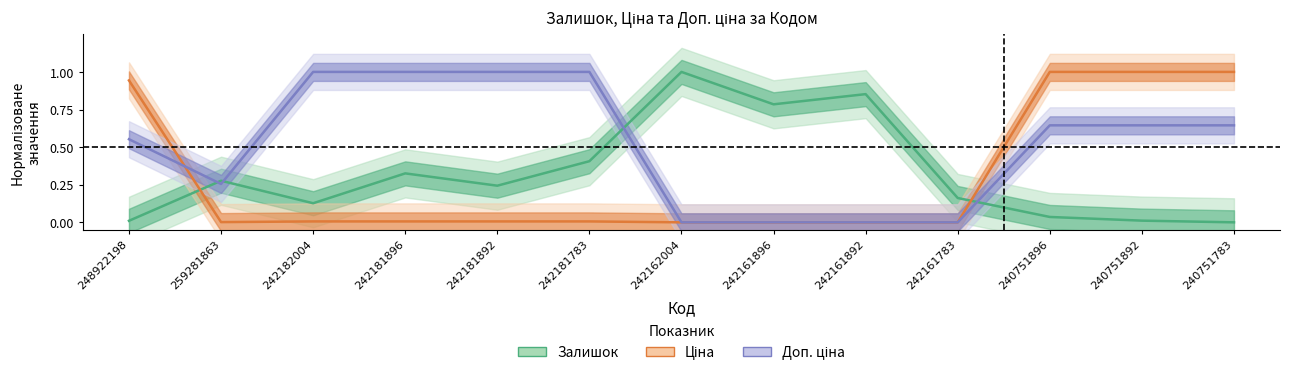

True or false: Ціна has more than 0 interior local peaks.

False